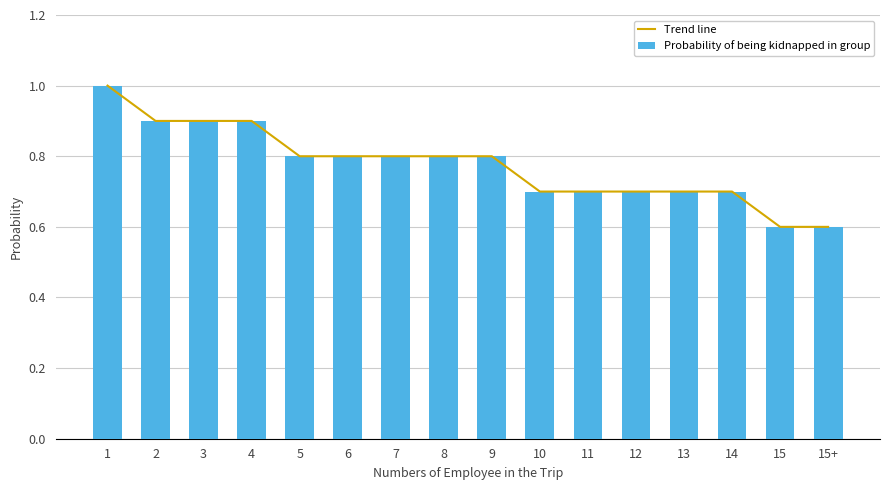

What position from the right is 10?

7